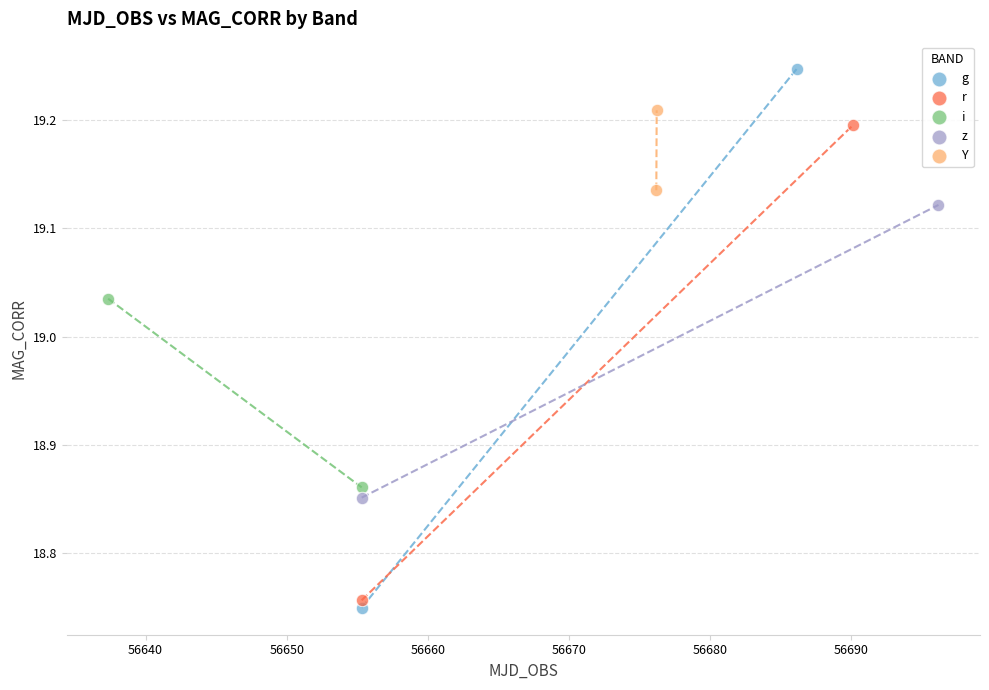

Which series contains the highest Y value?

g